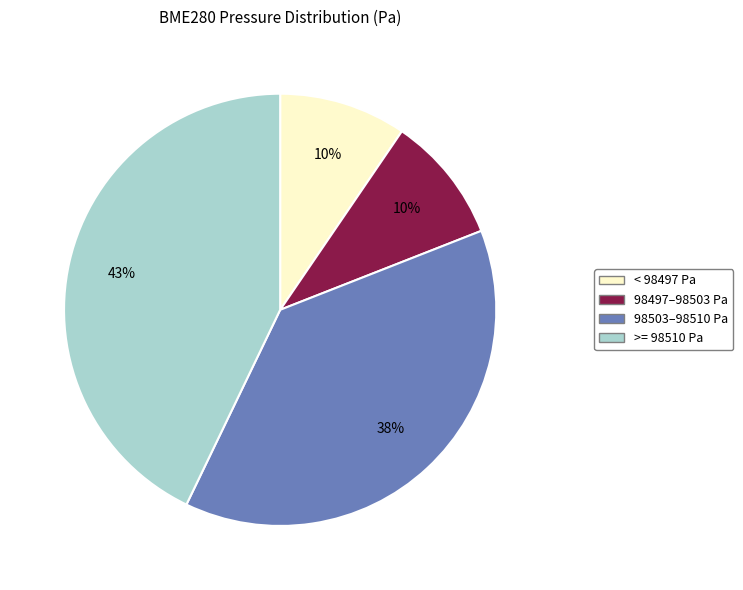

Does any single category account for the majority?

No